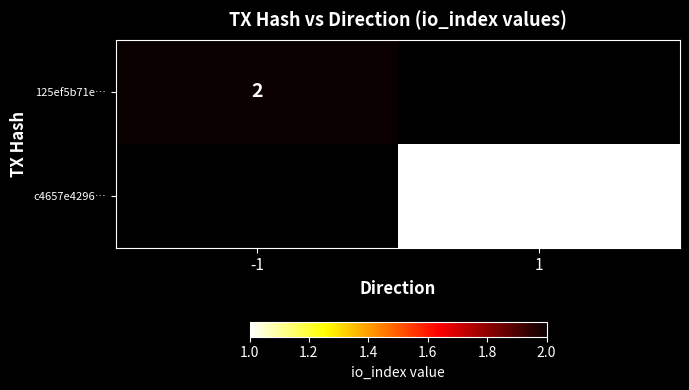

Between -1 and 1, which is larger?

1